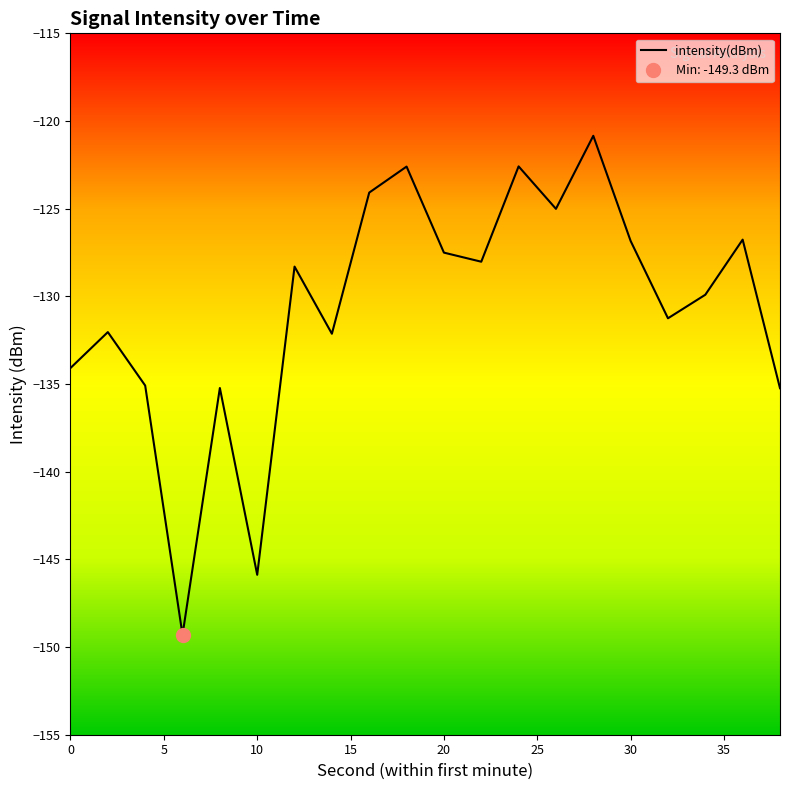

True or false: intensity(dBm) has a value of -86.0 at 30.

False